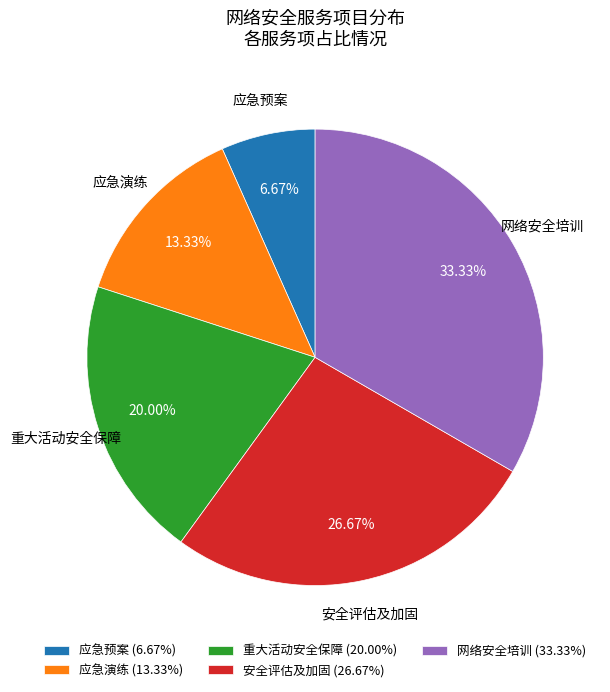

Count the number of slices in the pie.

5